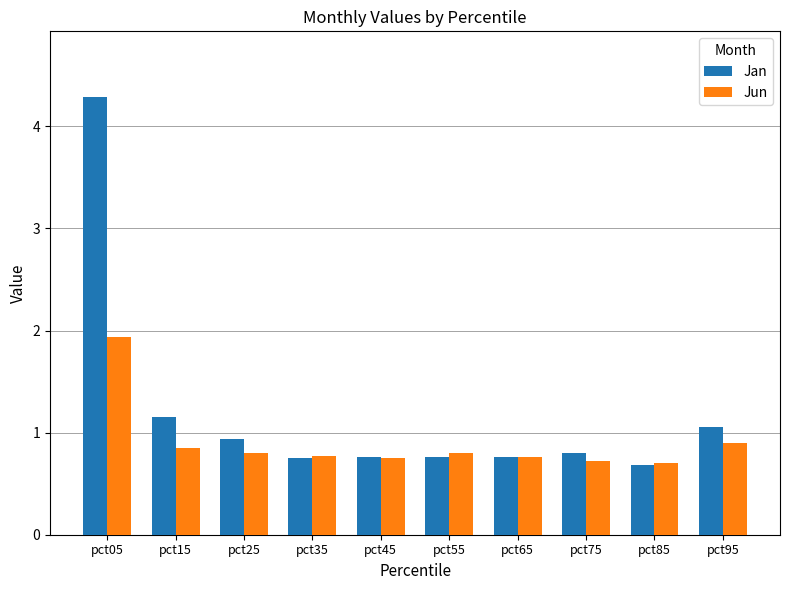

What is the value of the Jun bar at the 9th from the left?

0.7